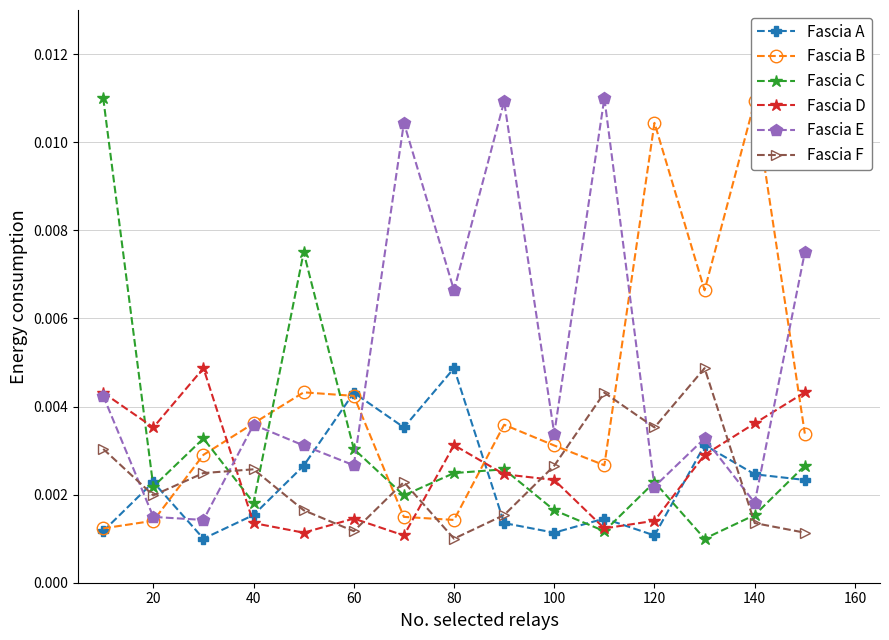

True or false: Fascia C and Fascia D intersect in this chart.

True